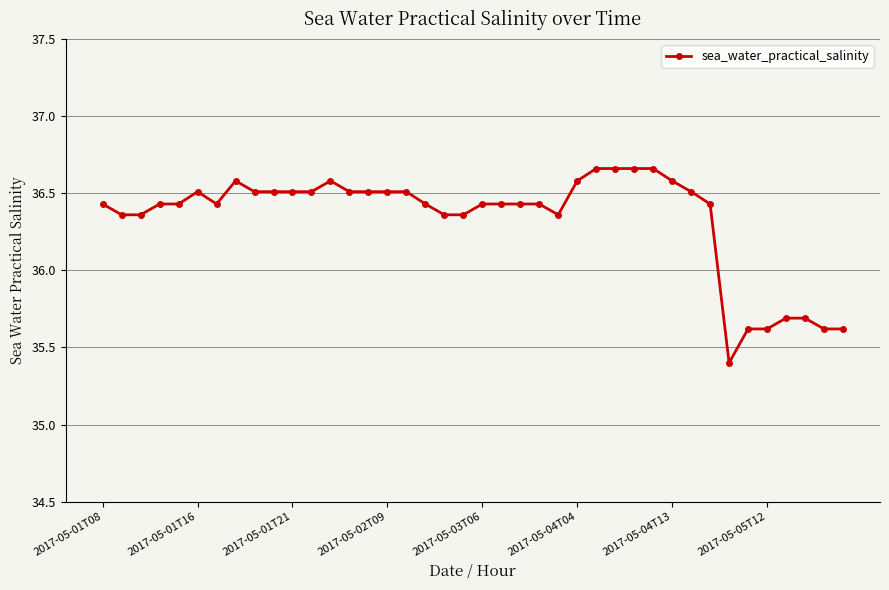

What is the smallest value displayed?

35.4